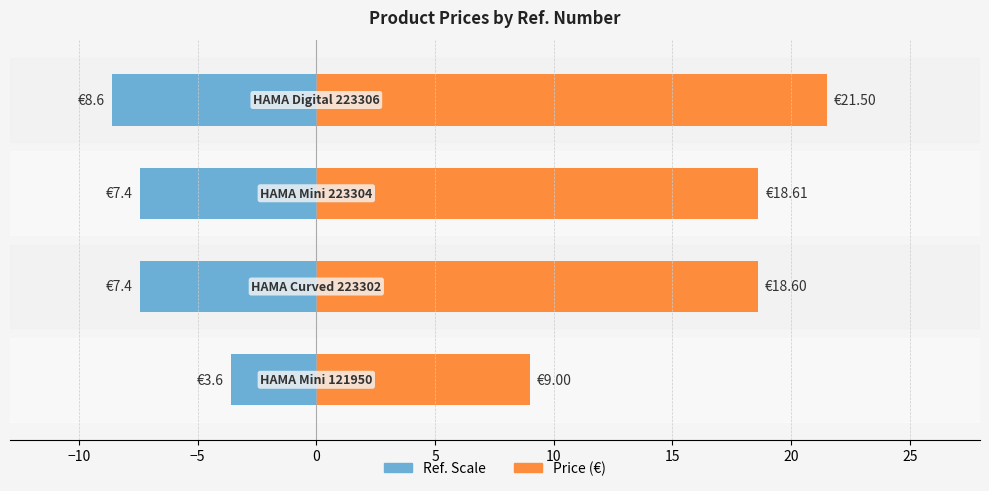

List the series in order of their peak value, lowest first.

Ref. Scale, Price (€)